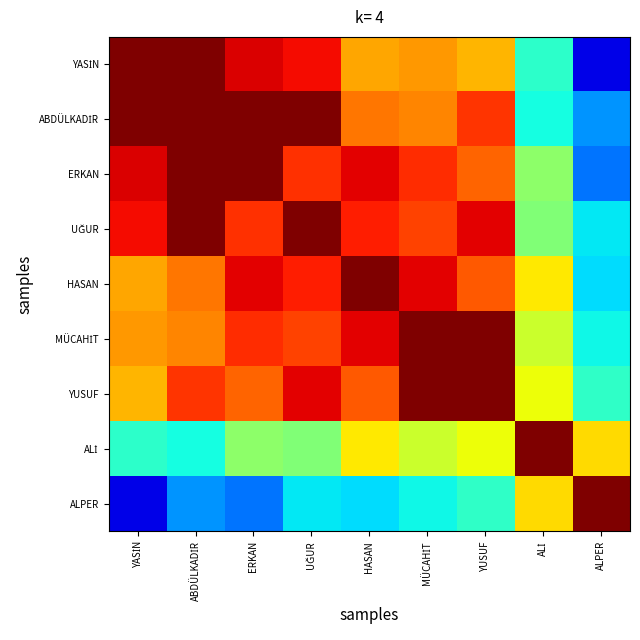

What is the total value across all series at YASİN?

6.5